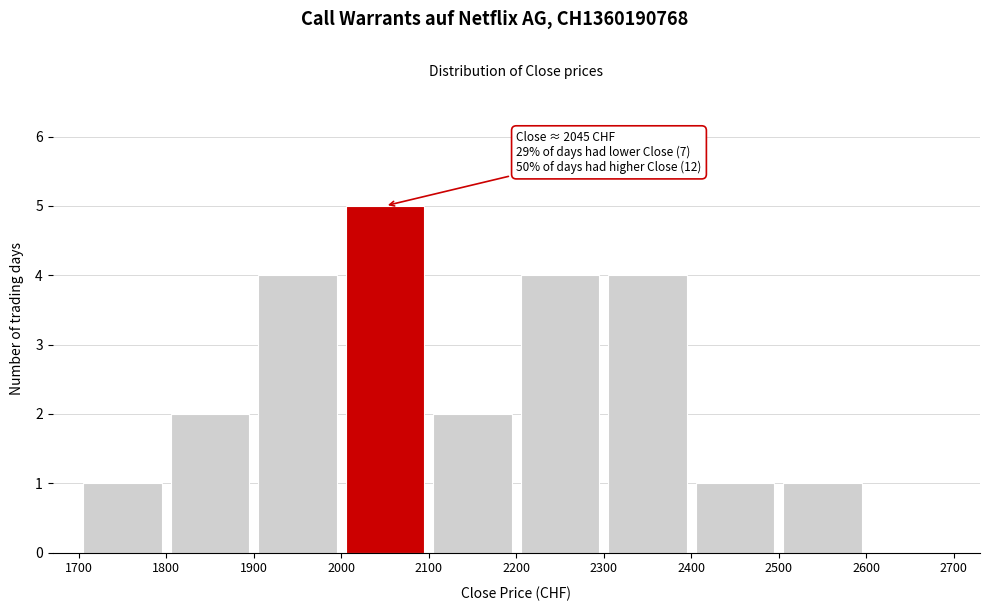

Which range on the x-axis has the tallest bar?

2000 to 2100